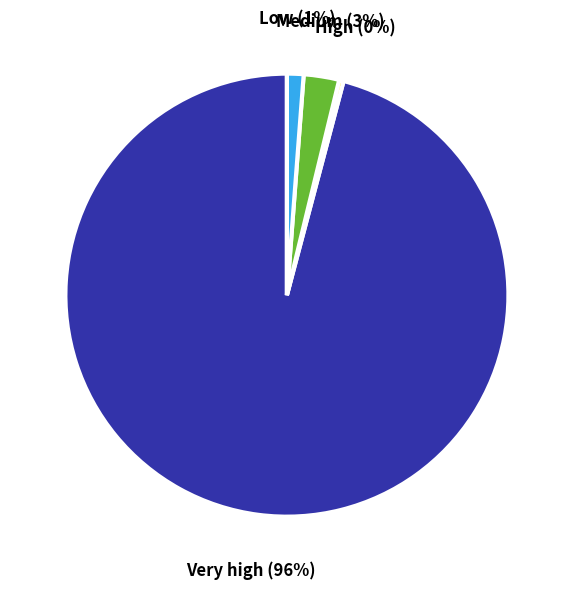

The High slice represents 9% of the pie. True or false?

False